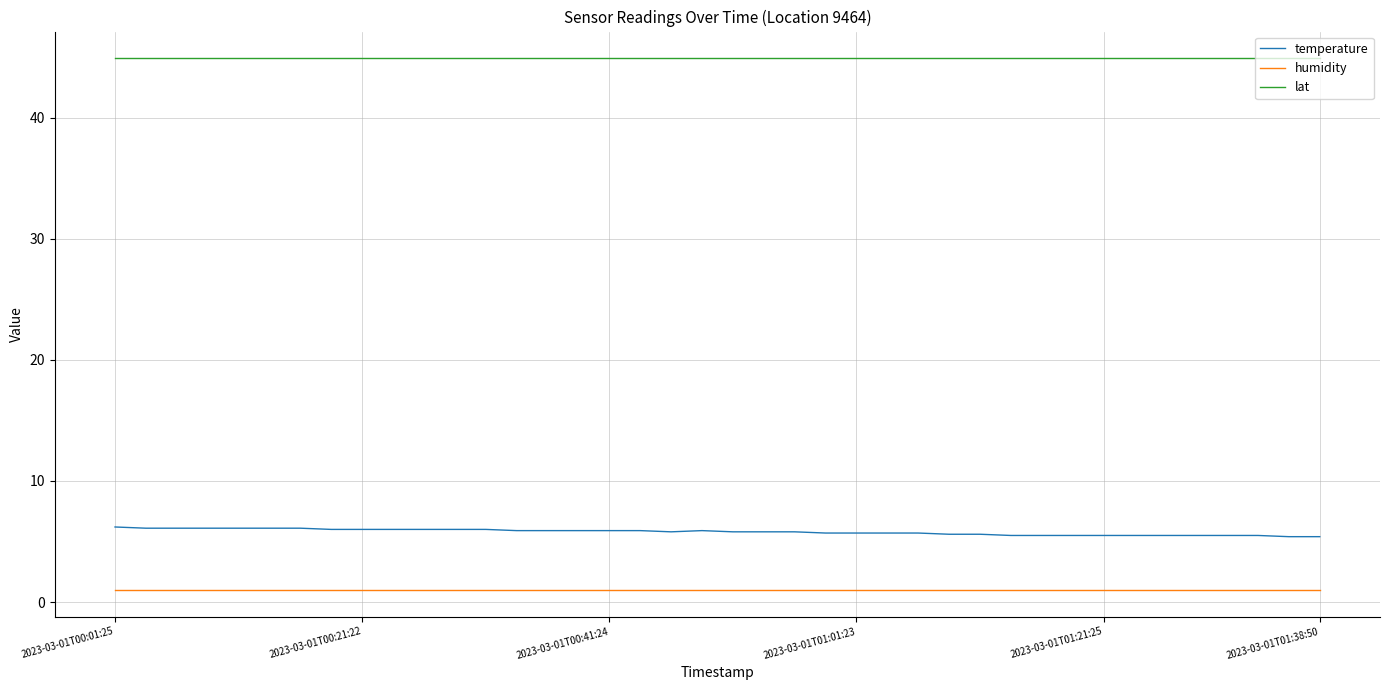

What is the greatest value displayed?

44.9